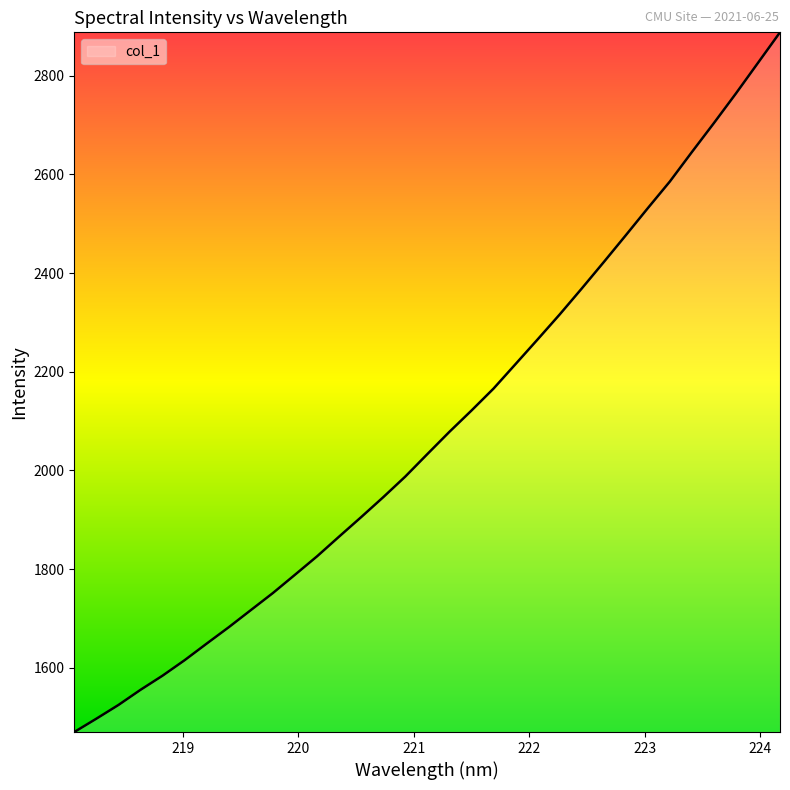

What is the greatest value displayed?

2887.9